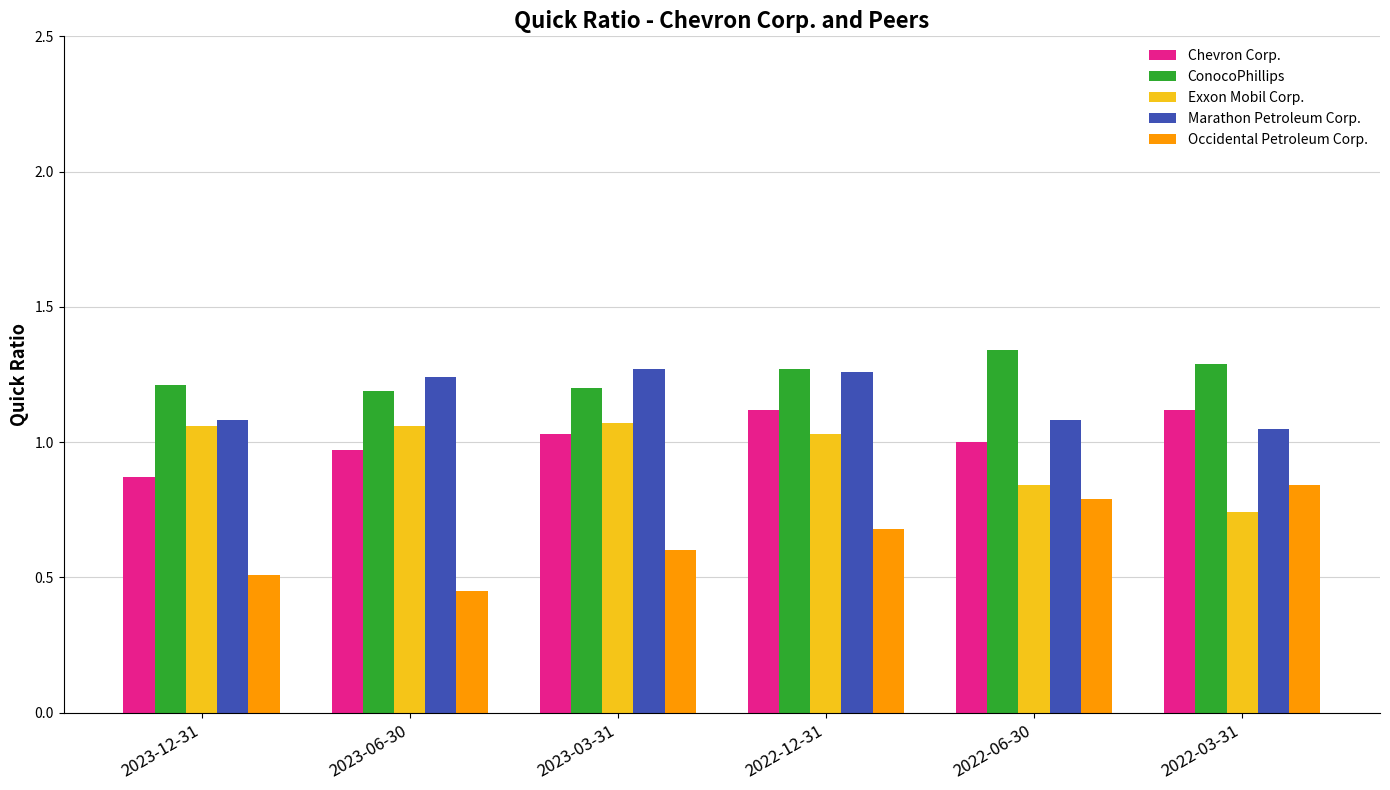

Is the value of ConocoPhillips at 2022-03-31 greater than the value of Exxon Mobil Corp. at 2022-12-31?

Yes